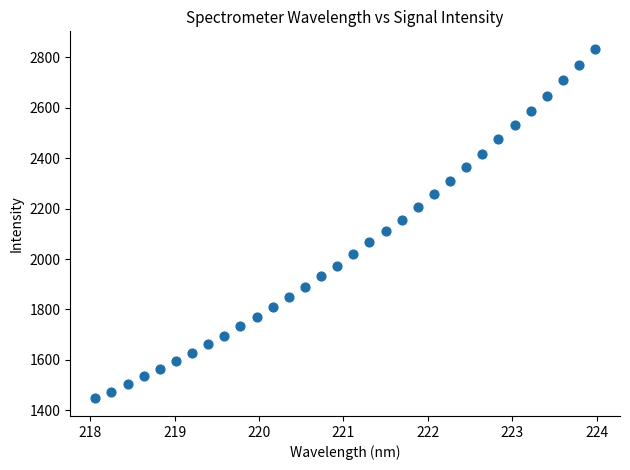

What is the range of Y values (max minus min)?

1387.1